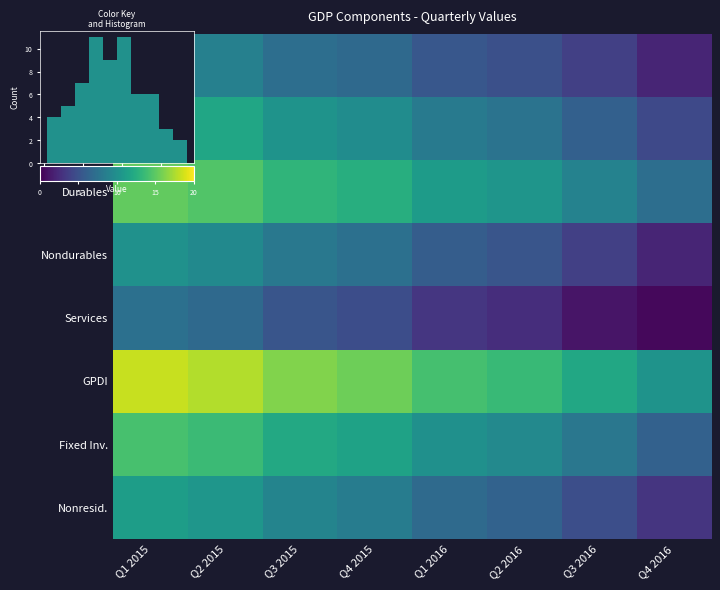

What is the sum of the Services values at Q1 2016 and Q4 2015?

7.9